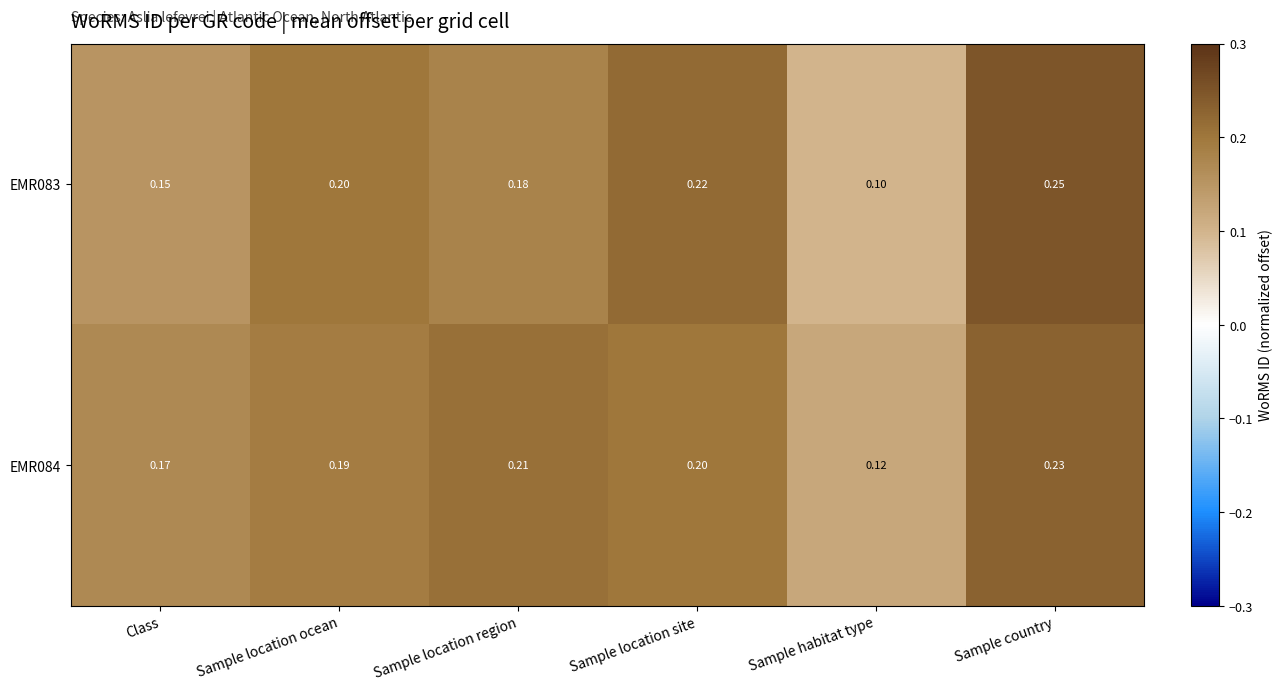

Which category has the lowest value across all series?

Sample habitat type